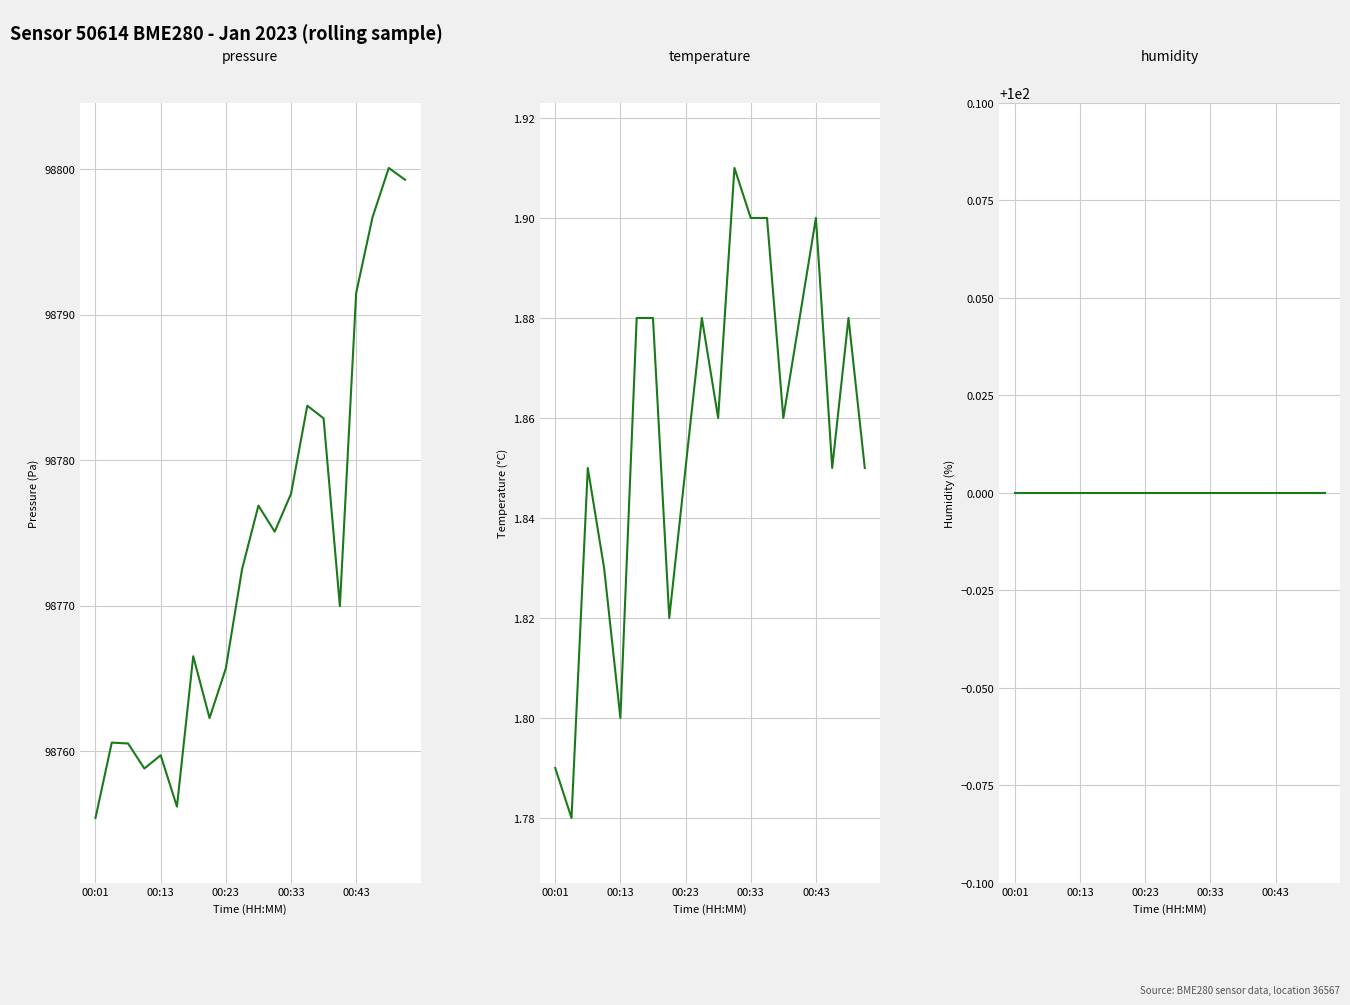

True or false: humidity has a value of 100.0 at 12.

True